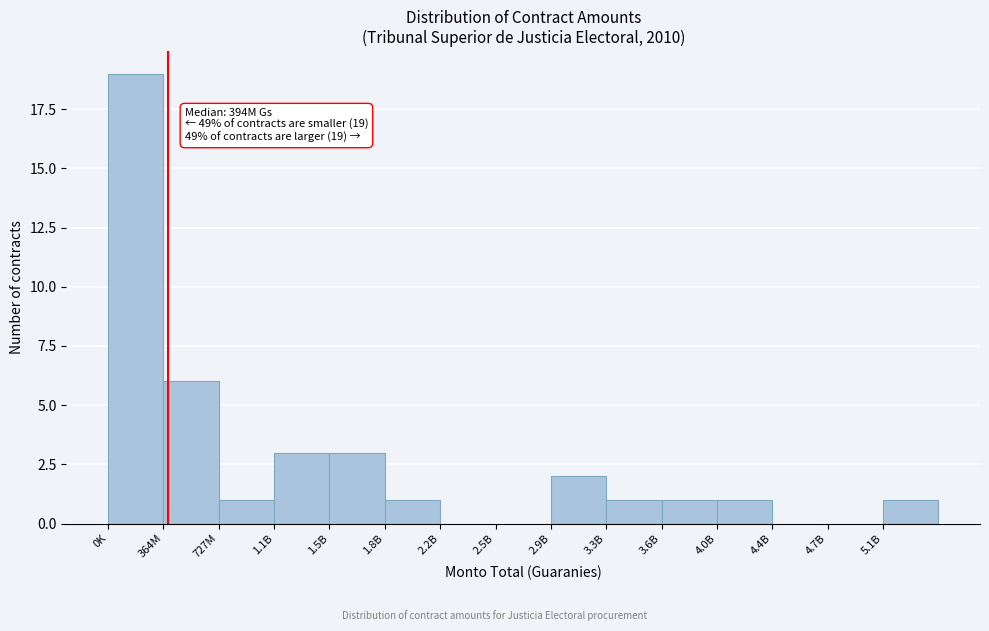

Reading left to right, list all the values displayed in this chart.

0K=19	364M=6	727M=1	1.1B=3	1.5B=3	1.8B=1	2.2B=0	2.5B=0	2.9B=2	3.3B=1	3.6B=1	4.0B=1	4.4B=0	4.7B=0	5.1B=1